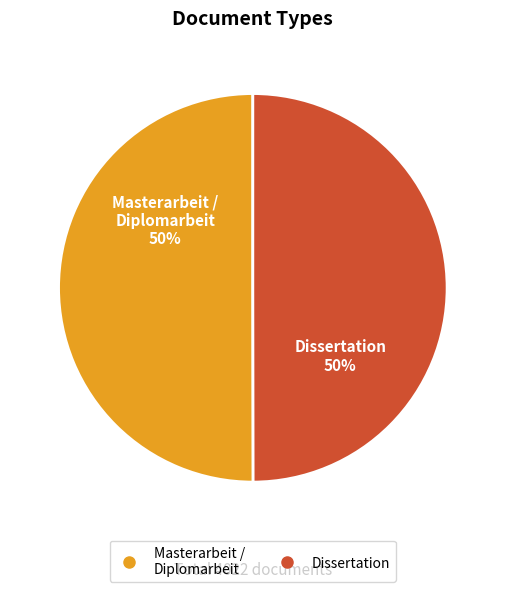

Count the number of slices in the pie.

2